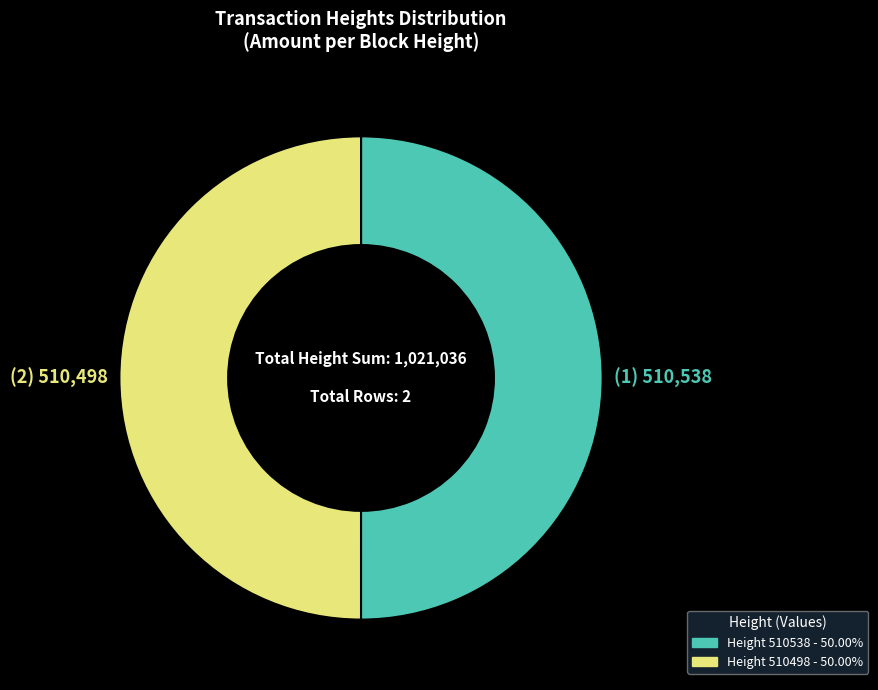

Approximately how many times larger is the value at Height 510538 - 50.00% compared to Height 510498 - 50.00%?

1.0